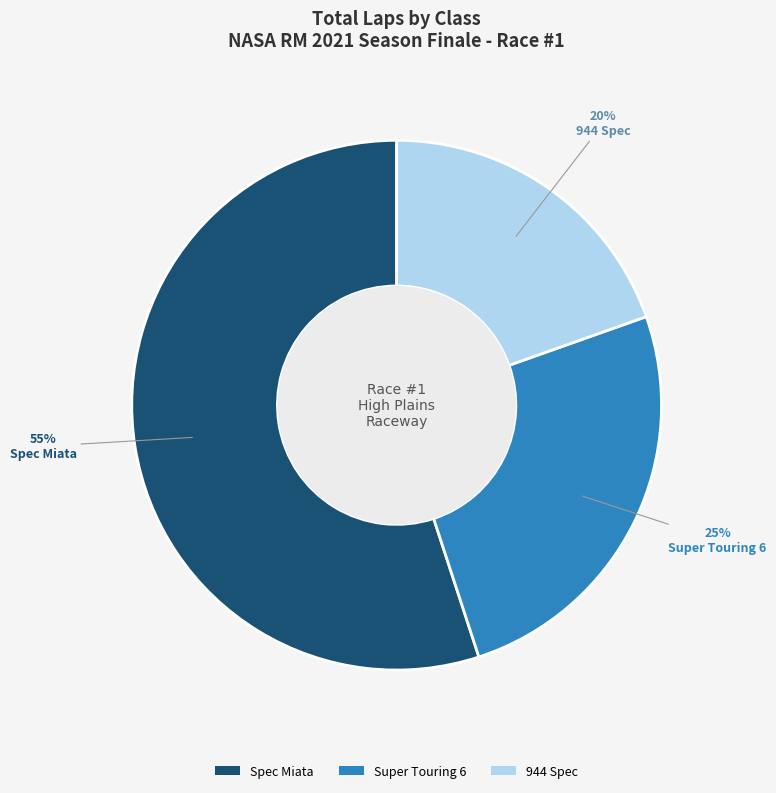

The 944 Spec slice represents 32% of the pie. True or false?

False